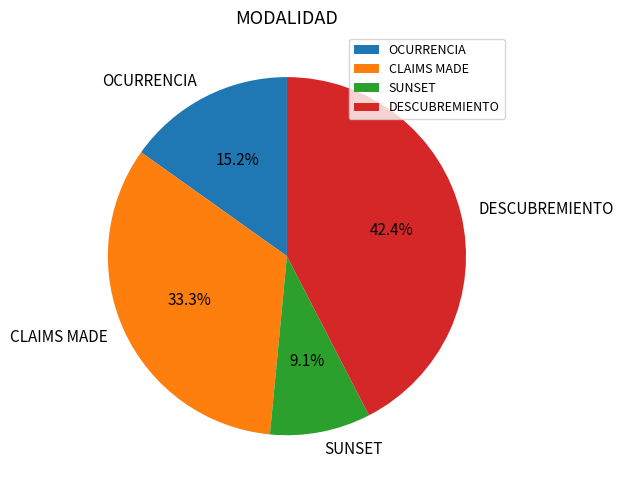

Between CLAIMS MADE and DESCUBREMIENTO, which is larger?

DESCUBREMIENTO